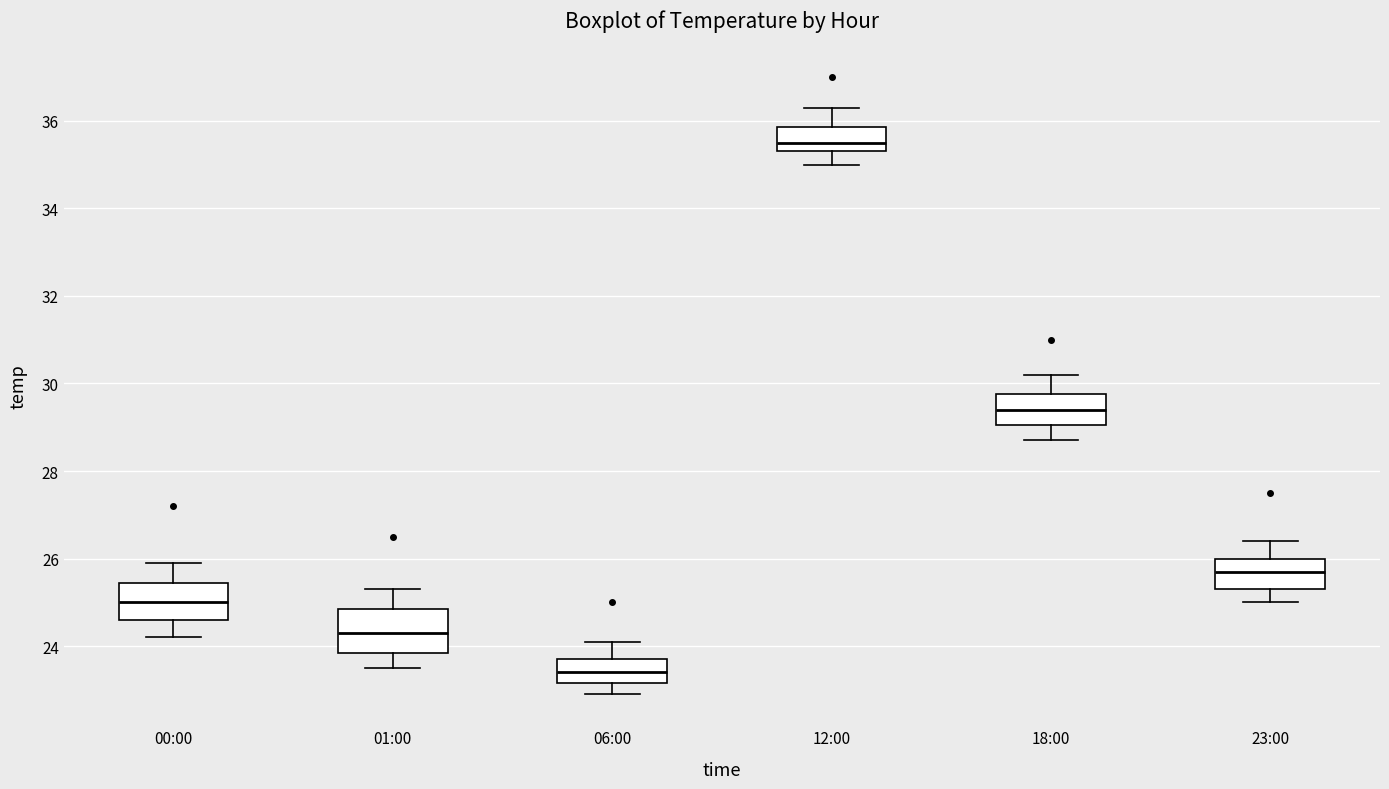

Where does the upper whisker of the box for 12:00 end on the y-axis? The values are not printed on the chart, so give them approximately, as read against the axis.

36.4